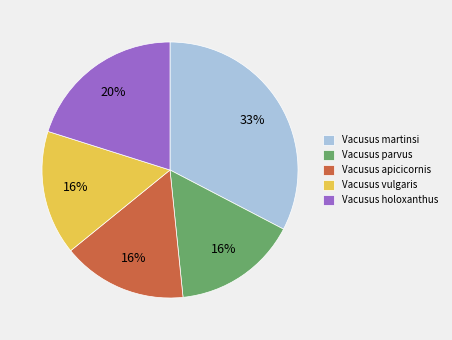

Is the sum of Vacusus parvus and Vacusus apicicornis greater than half?

No